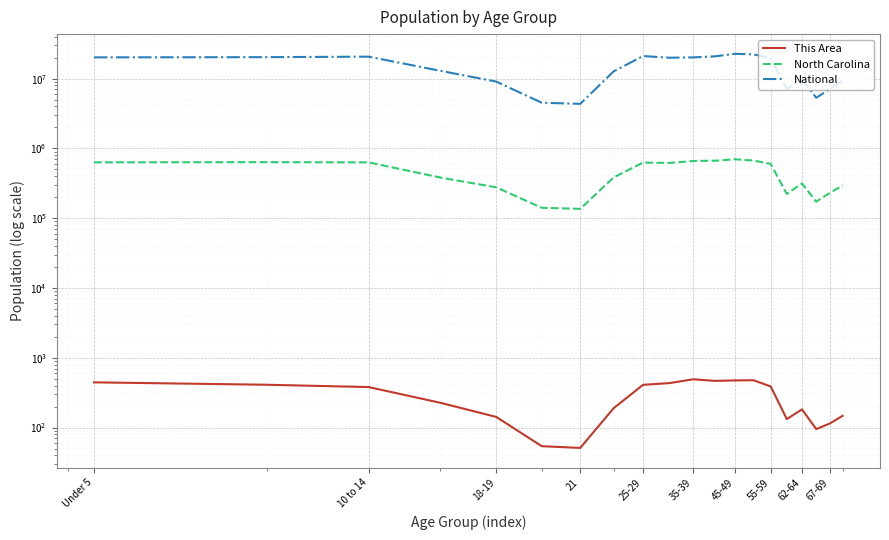

What is the lowest value of the North Carolina series?

136169